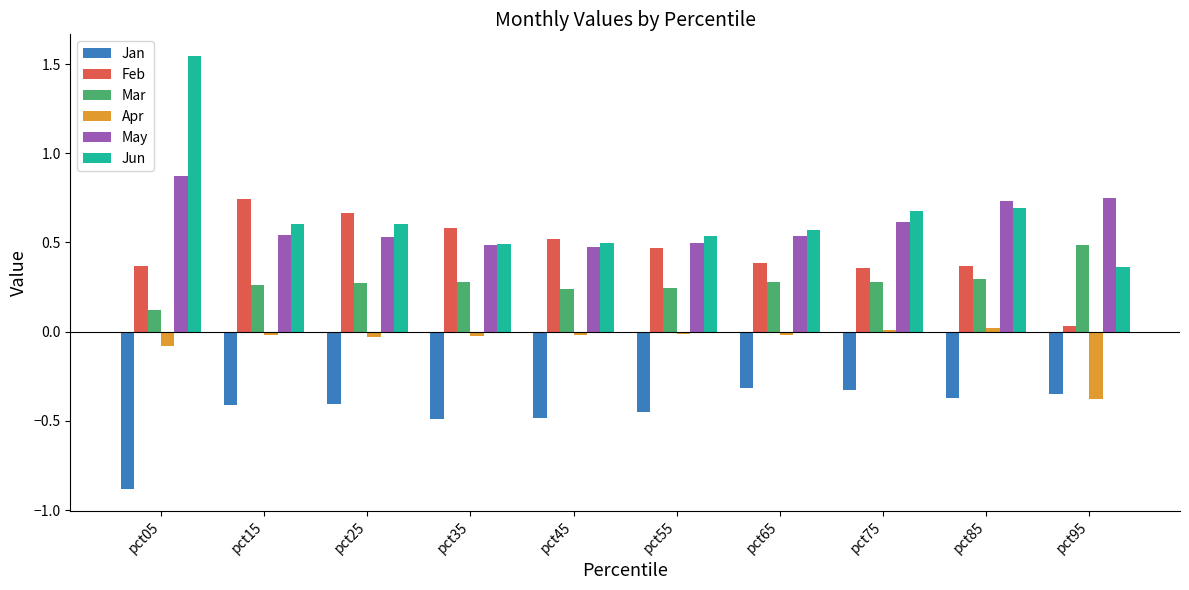

The value of Jan at pct25 is -0.4. True or false?

True